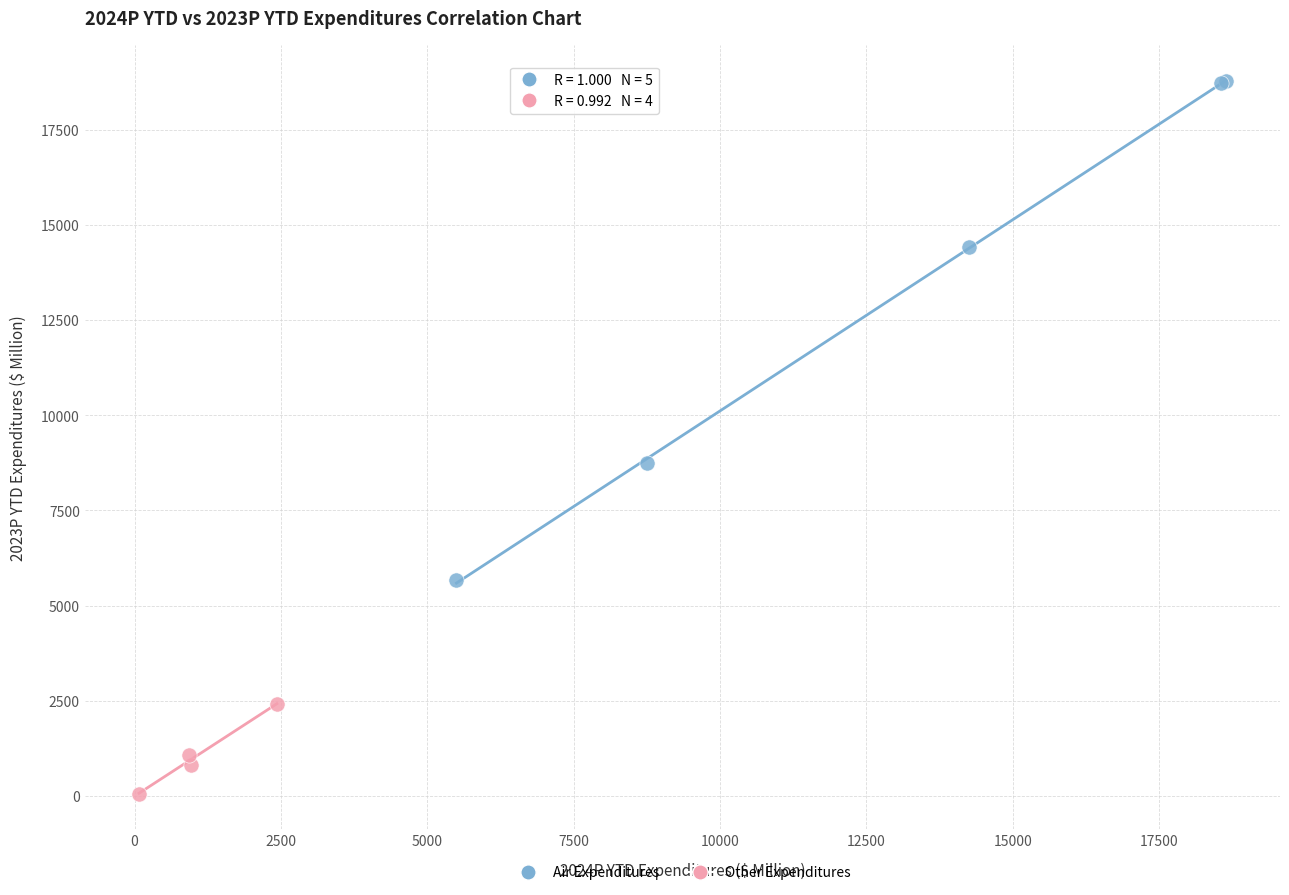

Which series reaches the minimum Y coordinate?

Other Expenditures